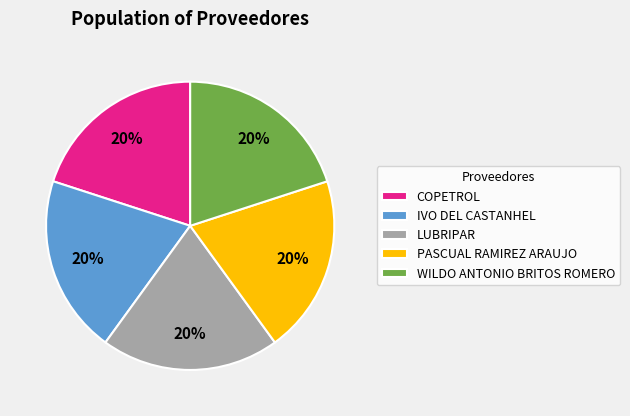

What percentage is the COPETROL slice, to the nearest percent?

20%